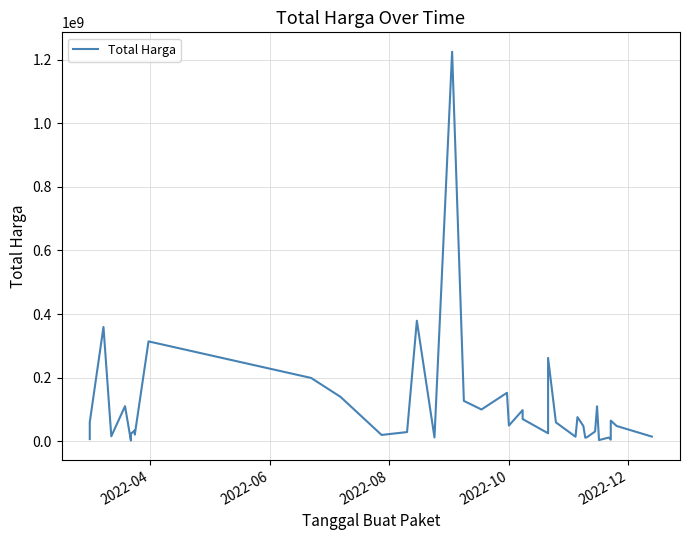

Reading left to right, list all the values displayed in this chart.

6936000	59935000	359500000	15787200	110389990	2395750	23680800	34132505	27720000	21231000	314121780	199200000	139800000	19950000	29000000	379075000	12000000	1224682000	127000000	100000000	152477000	49478000	98000000	70000000	25200000	262118150	59375000	14400000	75920000	48140000	11100000	13442000	30800000	110000000	3825000	11800000	5093000	65000000	48140000	14750000